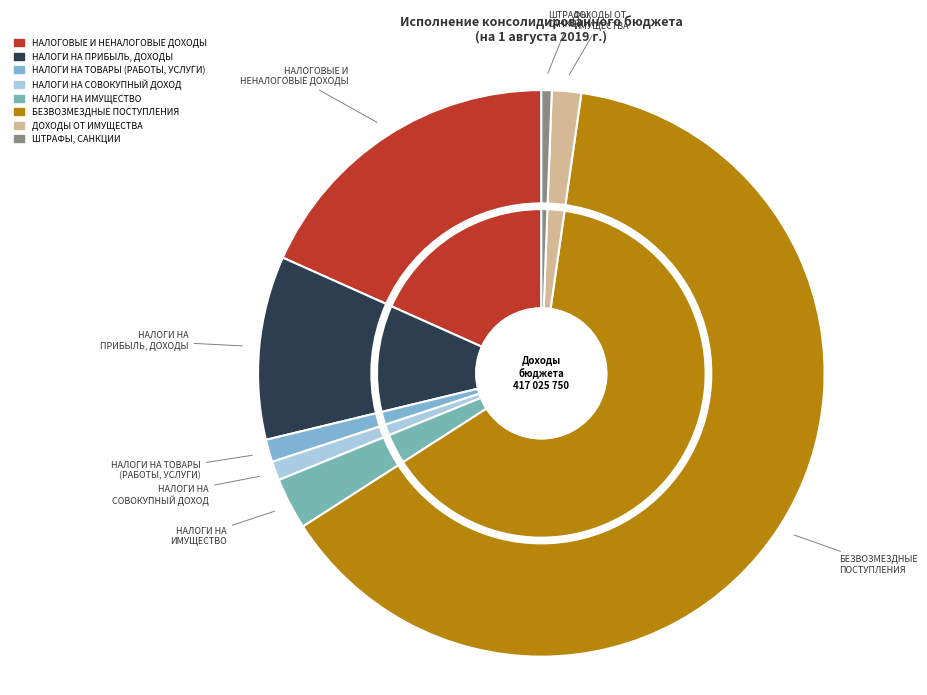

To the nearest percent, what portion does ШТРАФЫ, САНКЦИИ represent?

1%